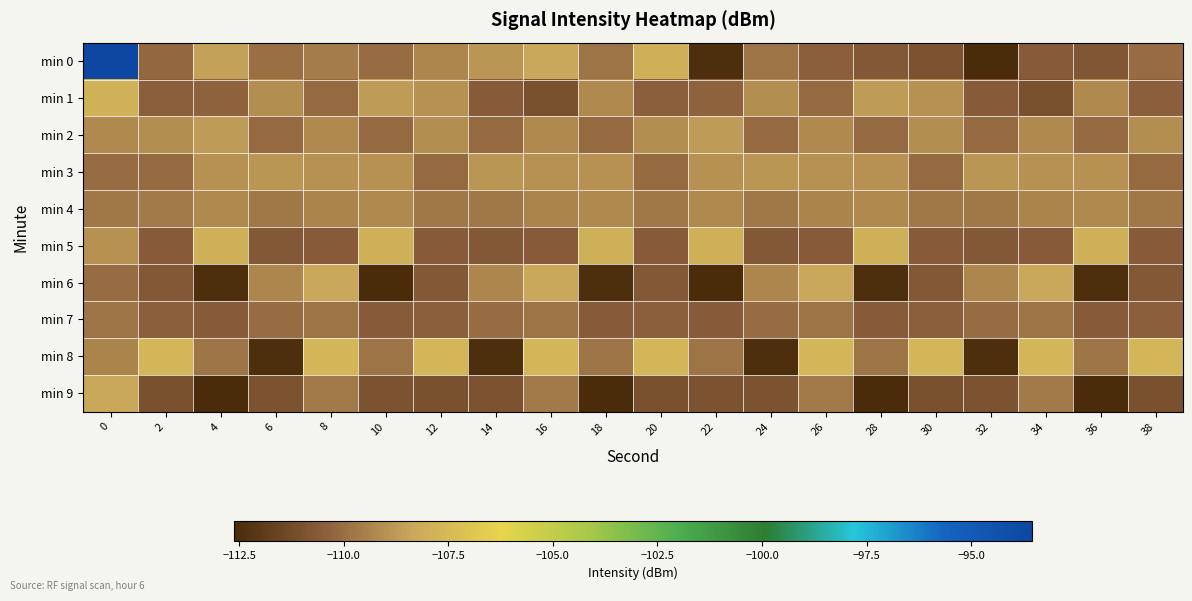

Reading left to right, transcribe all the data shown in this chart.

min 0: 0=-93.5	2=-110.2	4=-108.6	6=-110.0	8=-109.6	10=-110.0	12=-109.3	14=-108.8	16=-108.4	18=-109.9	20=-107.9	22=-112.4	24=-109.9	26=-110.4	28=-110.7	30=-111.0	32=-112.6	34=-110.6	36=-110.8	38=-110.0
min 1: 0=-107.9	2=-110.4	4=-110.4	6=-109.1	8=-110.1	10=-108.7	12=-109.0	14=-110.5	16=-111.0	18=-109.2	20=-110.4	22=-110.4	24=-109.1	26=-110.1	28=-108.7	30=-109.0	32=-110.5	34=-111.0	36=-109.2	38=-110.4
min 2: 0=-109.2	2=-109.1	4=-108.7	6=-110.1	8=-109.2	10=-110.1	12=-109.1	14=-110.1	16=-109.2	18=-110.1	20=-109.1	22=-108.7	24=-110.1	26=-109.2	28=-110.1	30=-109.1	32=-110.1	34=-109.2	36=-110.1	38=-109.1
min 3: 0=-110.0	2=-110.1	4=-109.0	6=-108.8	8=-109.0	10=-109.0	12=-110.1	14=-108.8	16=-109.0	18=-109.0	20=-110.1	22=-109.0	24=-108.8	26=-109.0	28=-109.0	30=-110.1	32=-108.8	34=-109.0	36=-109.0	38=-110.1
min 4: 0=-109.8	2=-109.7	4=-109.3	6=-109.8	8=-109.4	10=-109.3	12=-109.8	14=-109.8	16=-109.4	18=-109.3	20=-109.8	22=-109.3	24=-109.8	26=-109.4	28=-109.3	30=-109.8	32=-109.8	34=-109.4	36=-109.3	38=-109.8
min 5: 0=-109.0	2=-110.5	4=-107.9	6=-110.7	8=-110.5	10=-107.9	12=-110.5	14=-110.7	16=-110.5	18=-107.9	20=-110.5	22=-107.9	24=-110.7	26=-110.5	28=-107.9	30=-110.5	32=-110.7	34=-110.5	36=-107.9	38=-110.5
min 6: 0=-110.0	2=-110.7	4=-112.5	6=-109.3	8=-108.4	10=-112.6	12=-110.7	14=-109.3	16=-108.4	18=-112.5	20=-110.7	22=-112.6	24=-109.3	26=-108.4	28=-112.5	30=-110.7	32=-109.3	34=-108.4	36=-112.5	38=-110.7
min 7: 0=-109.9	2=-110.4	4=-110.6	6=-110.0	8=-109.9	10=-110.6	12=-110.4	14=-110.0	16=-109.9	18=-110.6	20=-110.4	22=-110.6	24=-110.0	26=-109.9	28=-110.6	30=-110.4	32=-110.0	34=-109.9	36=-110.6	38=-110.4
min 8: 0=-109.4	2=-107.6	4=-109.9	6=-112.4	8=-107.6	10=-109.9	12=-107.6	14=-112.4	16=-107.6	18=-109.9	20=-107.6	22=-109.9	24=-112.4	26=-107.6	28=-109.9	30=-107.6	32=-112.4	34=-107.6	36=-109.9	38=-107.6
min 9: 0=-108.4	2=-111.0	4=-112.6	6=-111.0	8=-109.7	10=-111.0	12=-111.0	14=-111.0	16=-109.7	18=-112.6	20=-111.0	22=-111.0	24=-111.0	26=-109.7	28=-112.6	30=-111.0	32=-111.0	34=-109.7	36=-112.6	38=-111.0